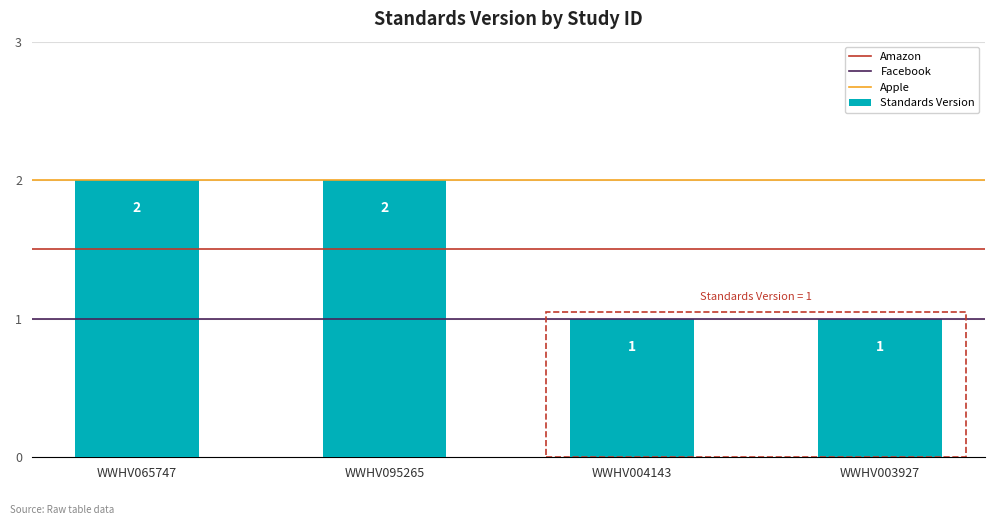

Reading left to right, list all the values displayed in this chart.

2	2	1	1